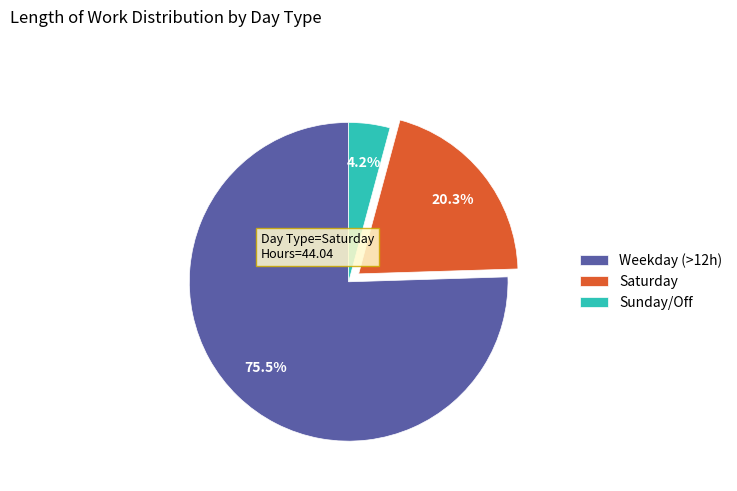

Does any single category account for the majority?

Yes